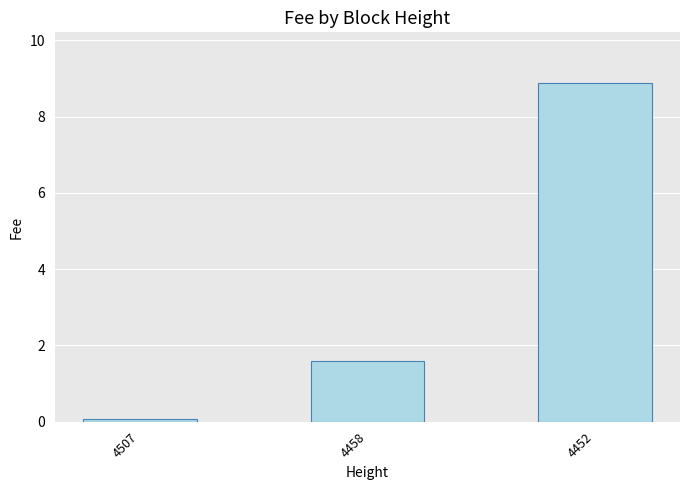

Are the bars grouped side by side (vs. stacked)?

No